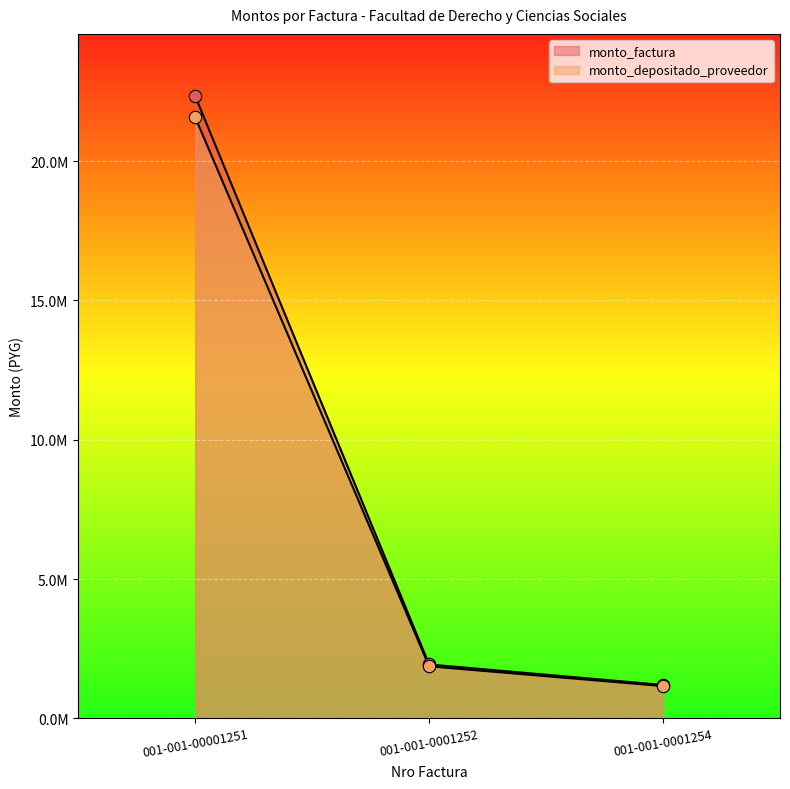

Which series reaches the minimum Y coordinate?

monto_depositado_proveedor